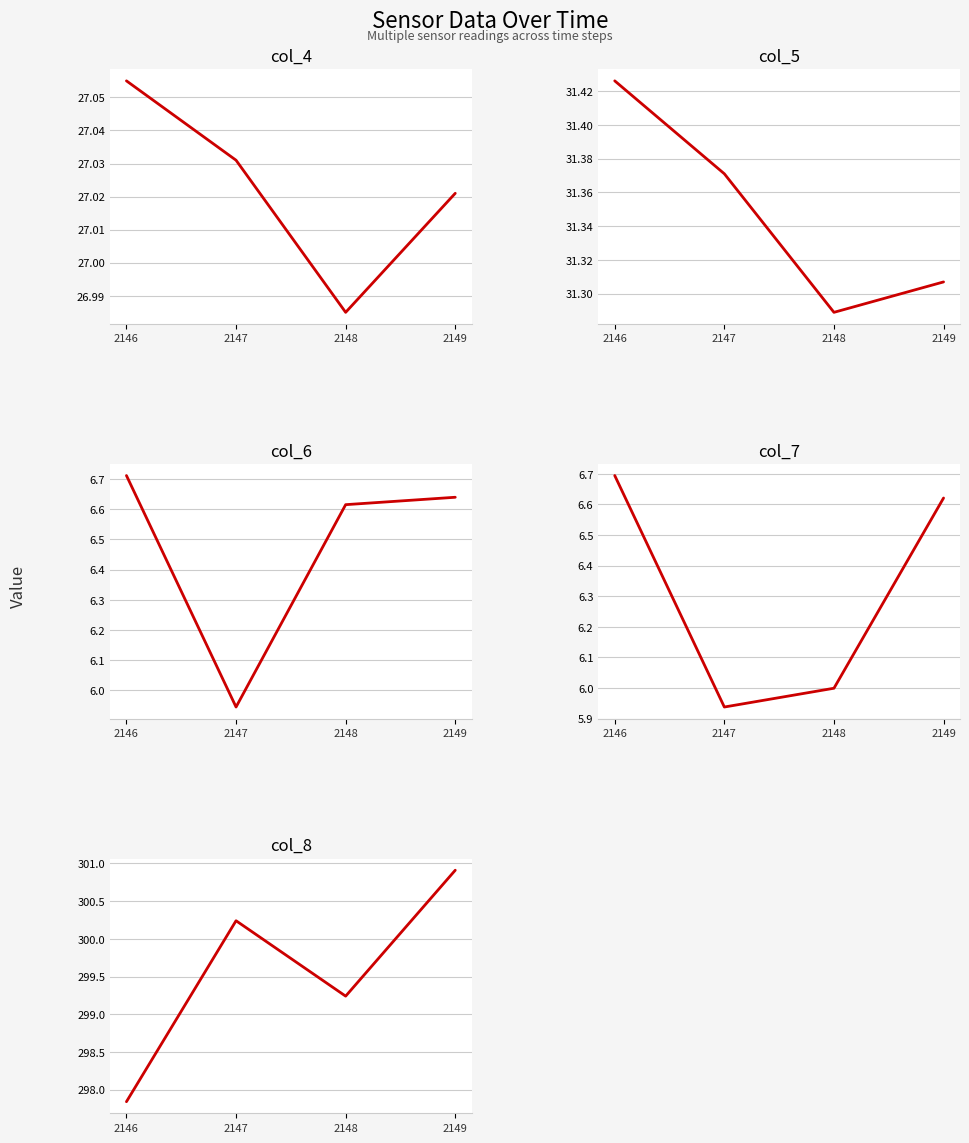

Where is col_4 nearest to the value 27?

2148